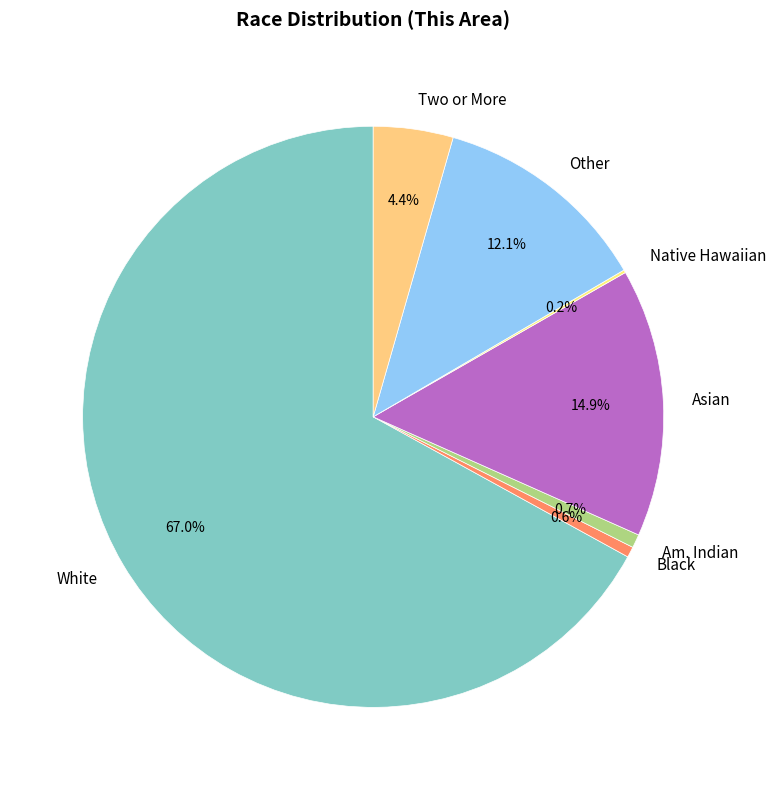

What is the largest slice in the pie chart?

White